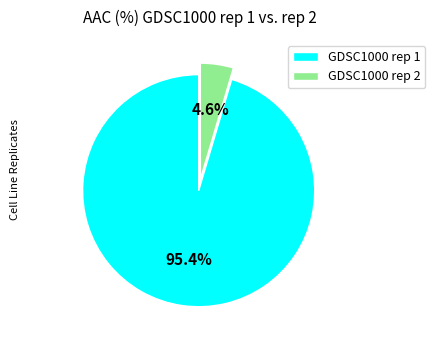

To the nearest percent, what is the difference between the largest and smallest slice percentages?

91%